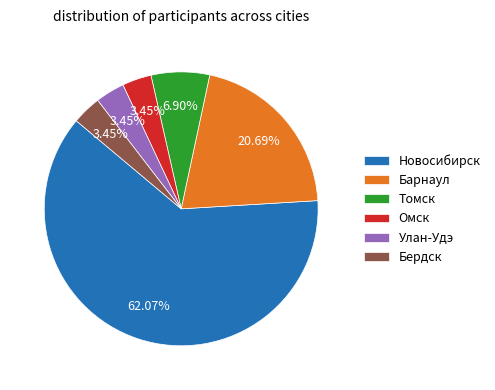

Combined, do Улан-Удэ and Омск account for over 50%?

No